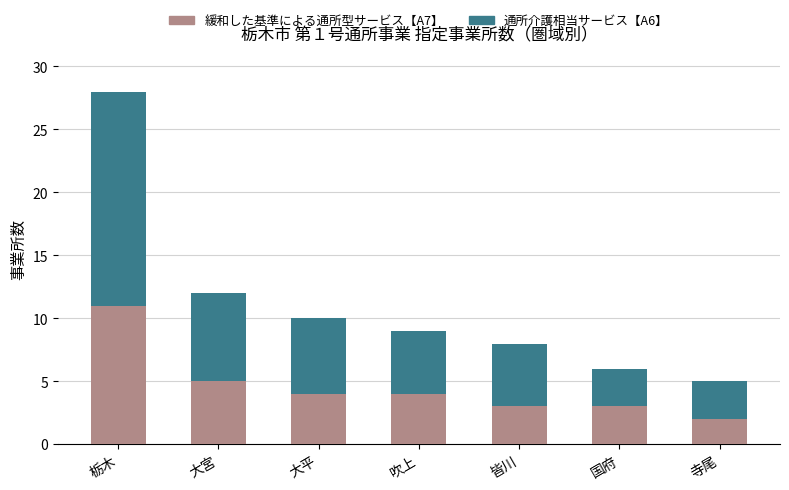

What is the total value across all series at 大平?

10